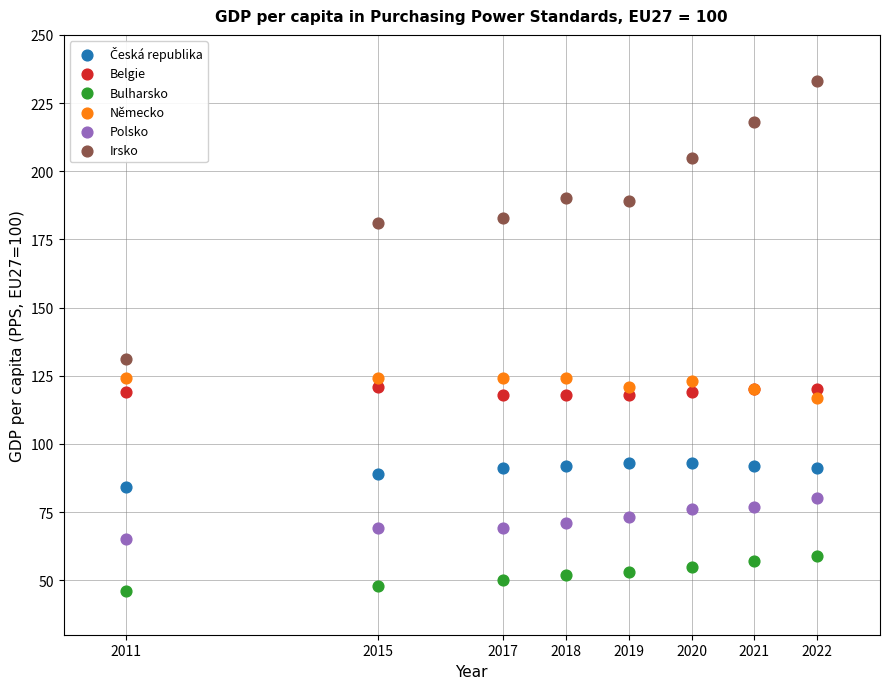

Across all series, what Y value is closest to 139?

131